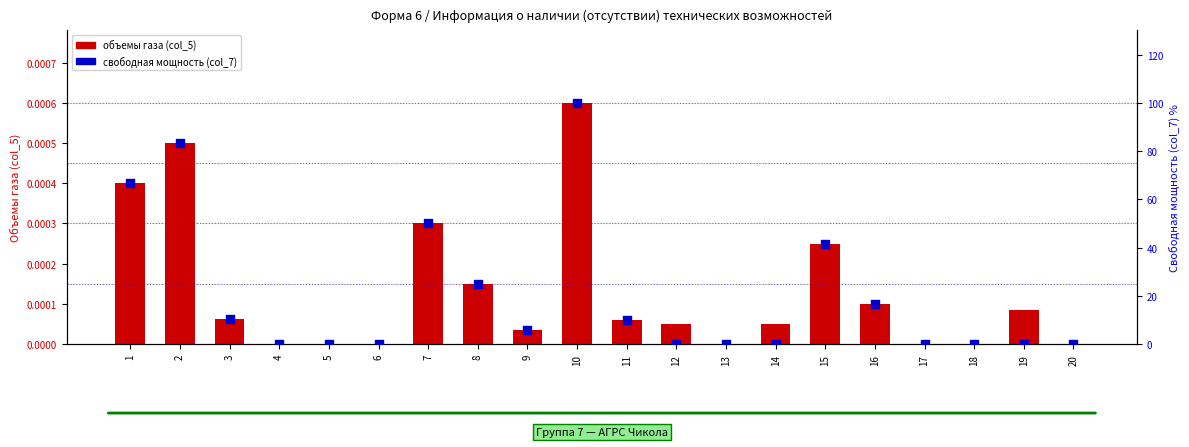

Which series has the widest spread of Y values?

свободная мощность (col_7)